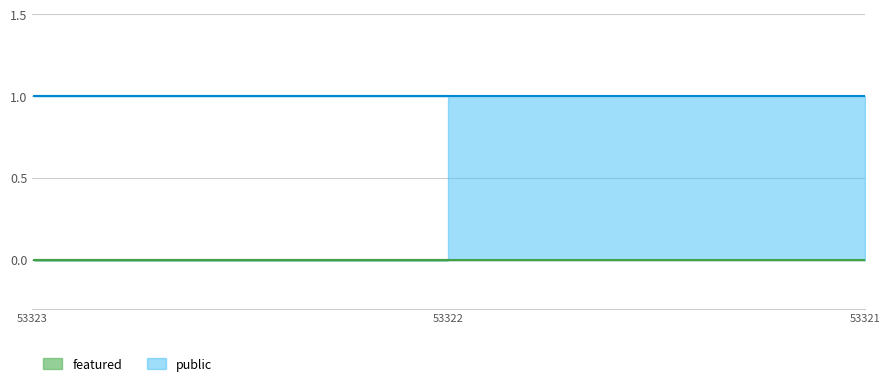

The public series shows 1 at 53323. True or false?

False